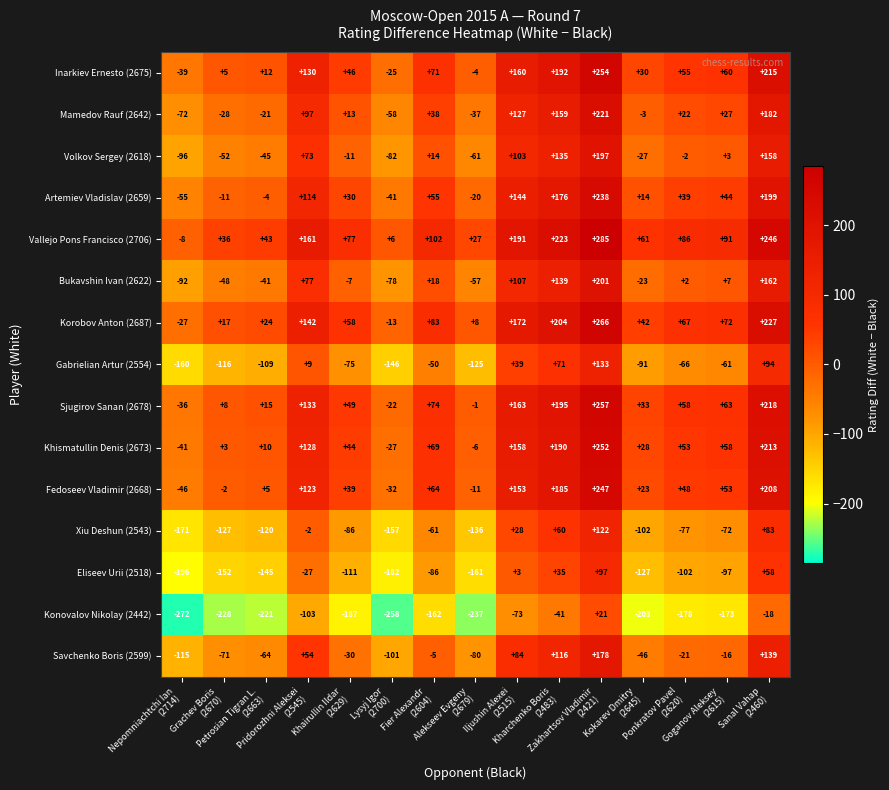

What is the spread (max minus min) of values at Grachev Boris
(2670)?

264